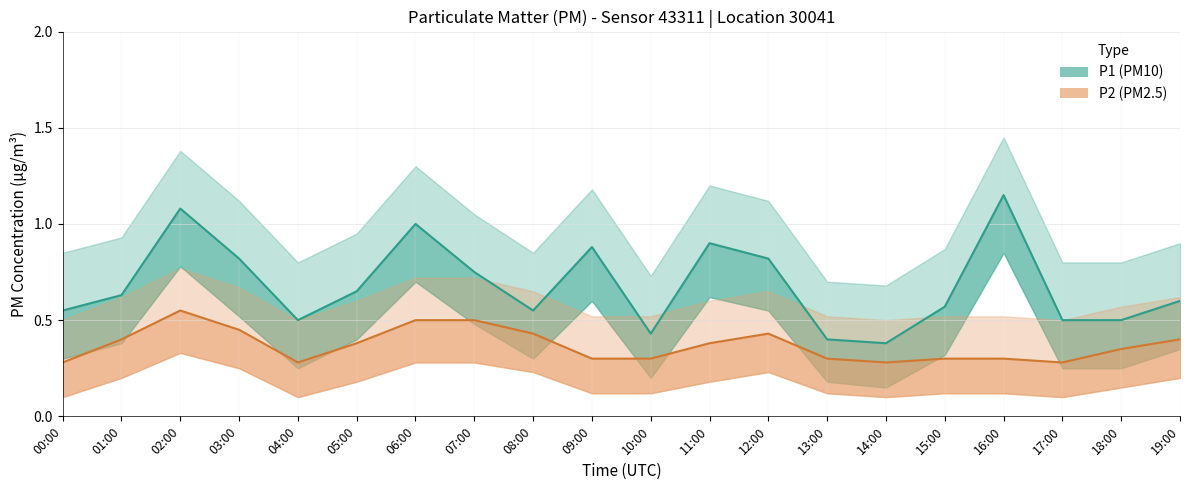

Count the number of categories in the chart.

20